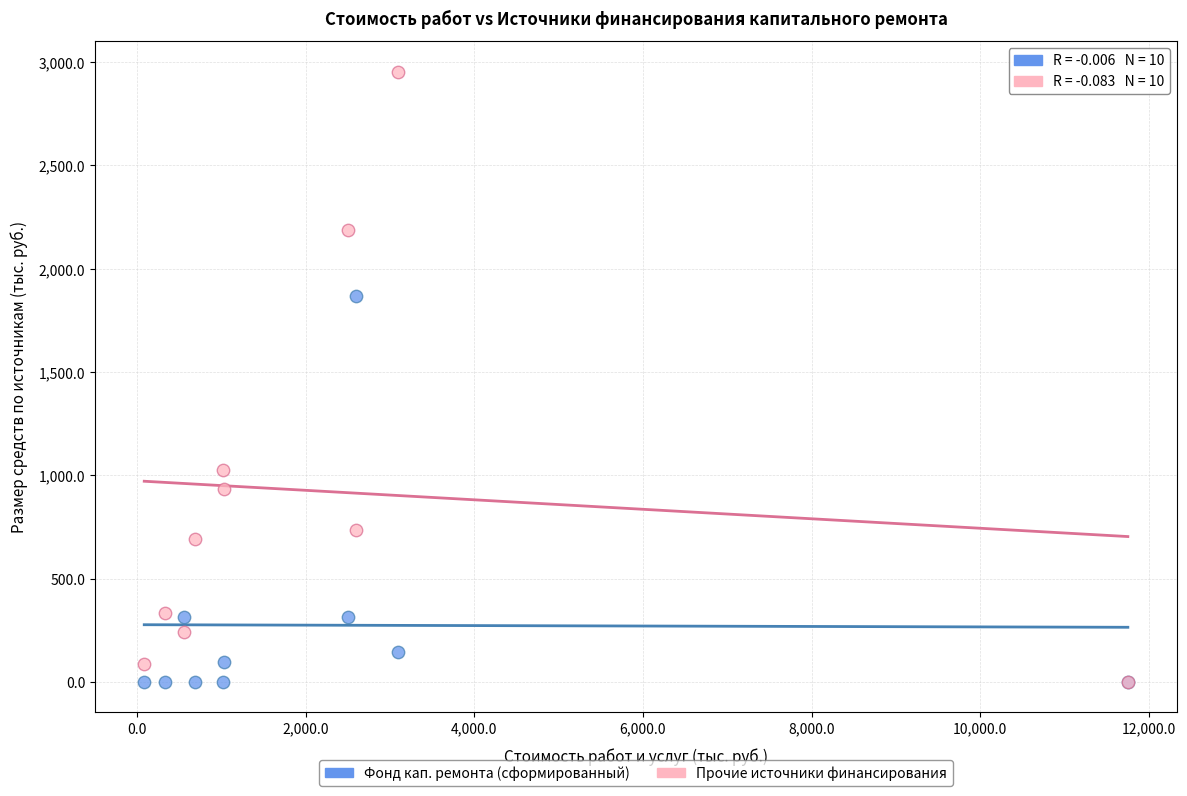

Across all series, what Y value is closest to 1477?

1870.4